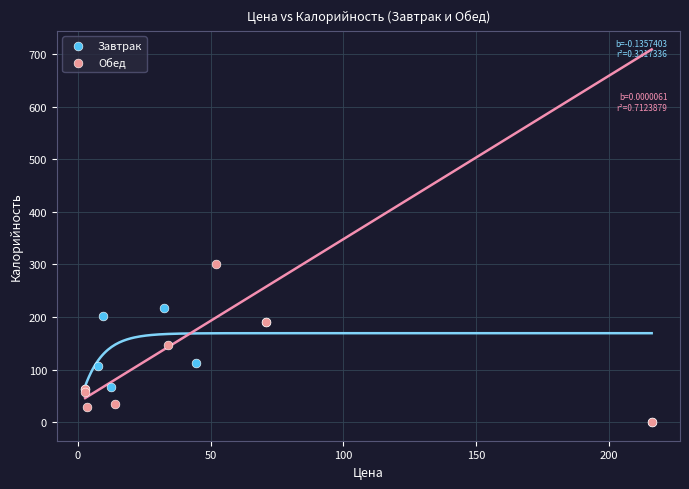

Which series contains the highest Y value?

Обед